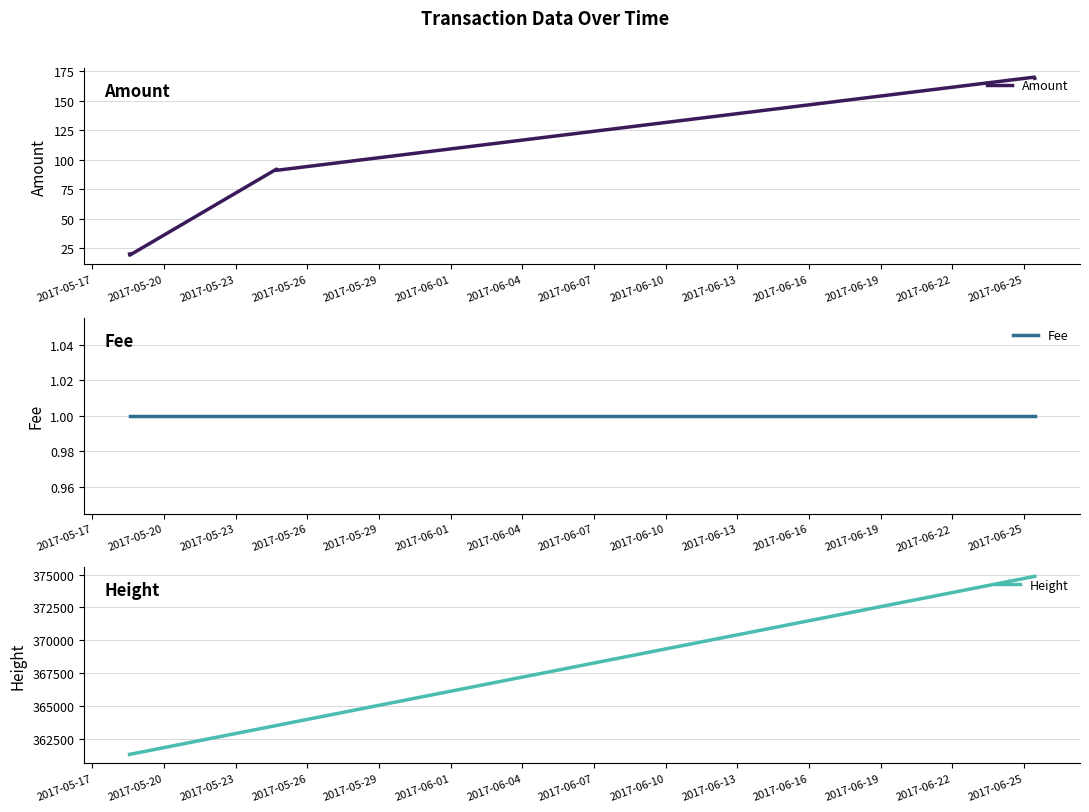

The value of Height at 2017-05-17 is 361309. True or false?

True